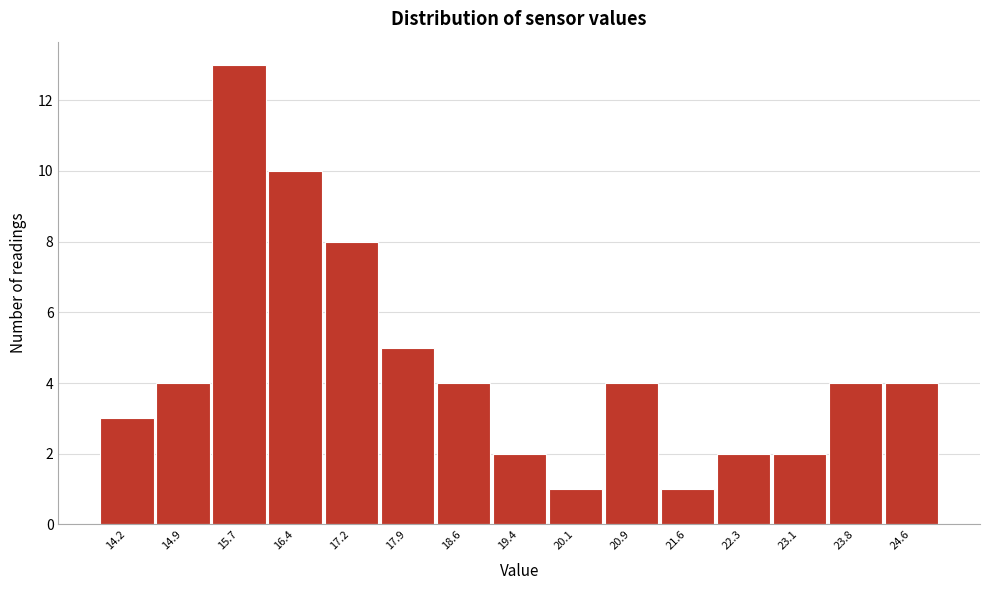

Reading left to right, transcribe all the data shown in this chart.

3	4	13	10	8	5	4	2	1	4	1	2	2	4	4